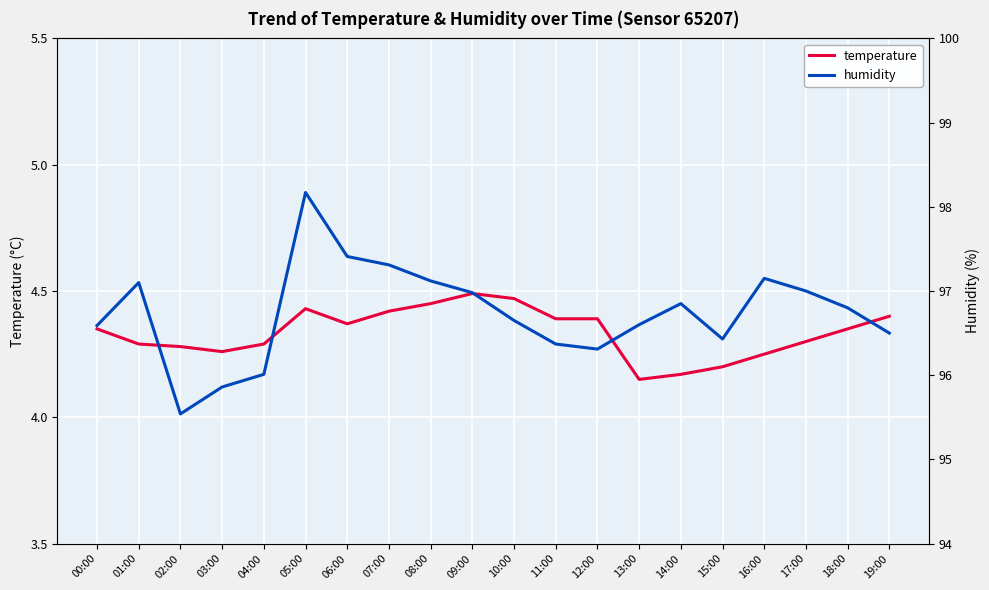

At which category does the chart reach its peak across all series?

05:00